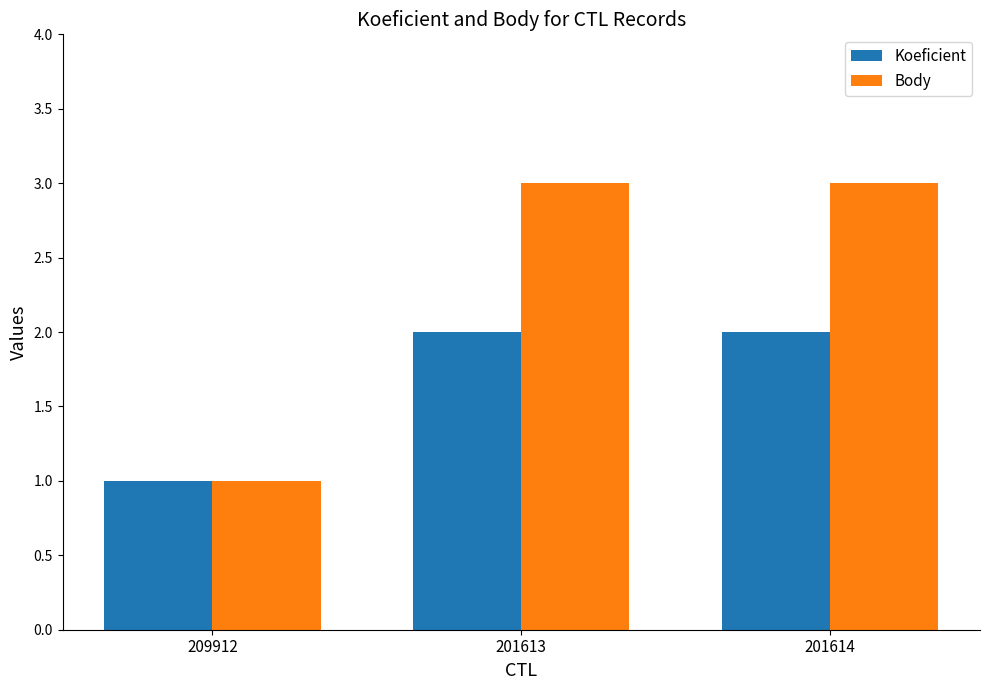

What is the greatest value displayed?

3